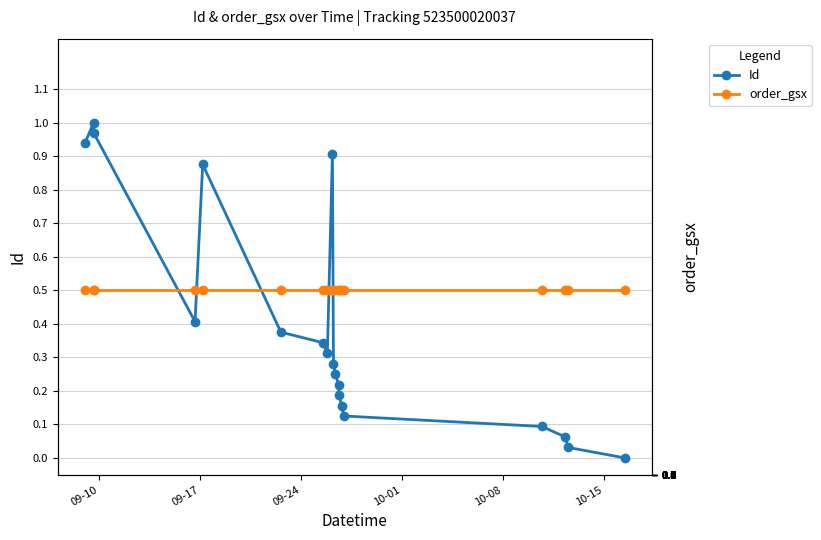

At which label does order_gsx reach its minimum?

09-10